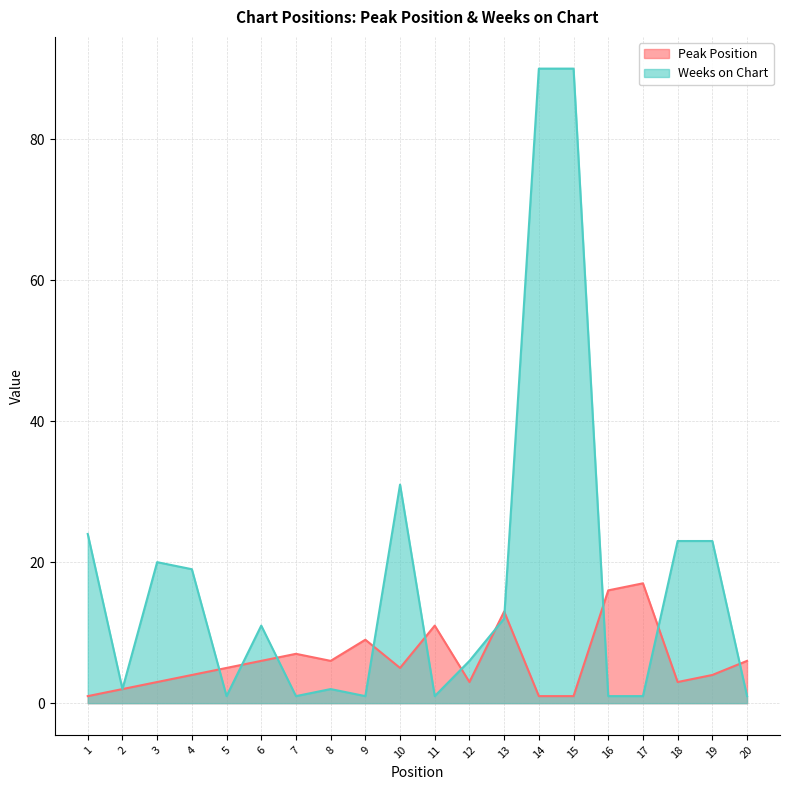

Reading right to left, list all the values displayed in this chart.

Peak Position: 6	4	3	17	16	1	1	13	3	11	5	9	6	7	6	5	4	3	2	1
Weeks on Chart: 1	23	23	1	1	90	90	12	6	1	31	1	2	1	11	1	19	20	2	24